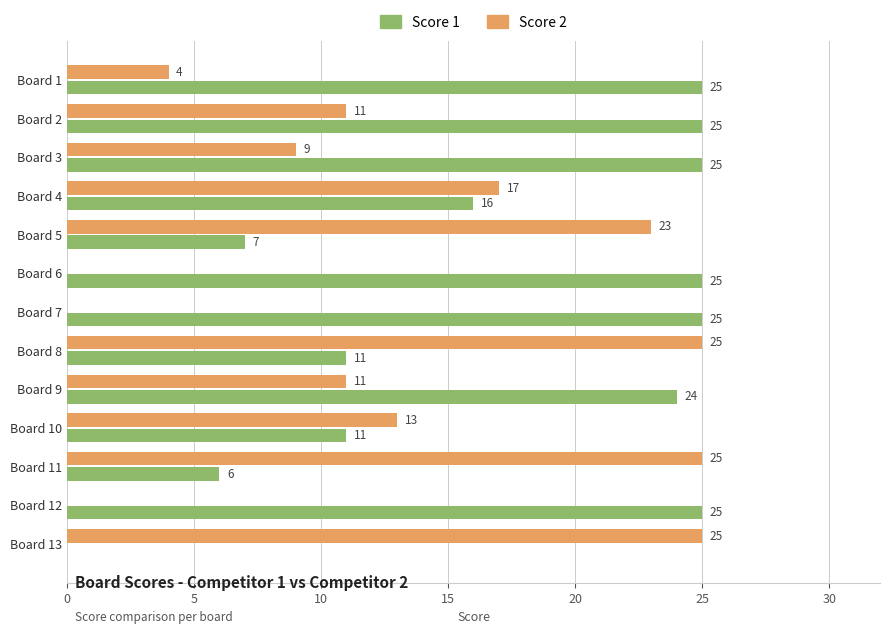

Is it true that Score 1 equals 25 at Board 7?

True